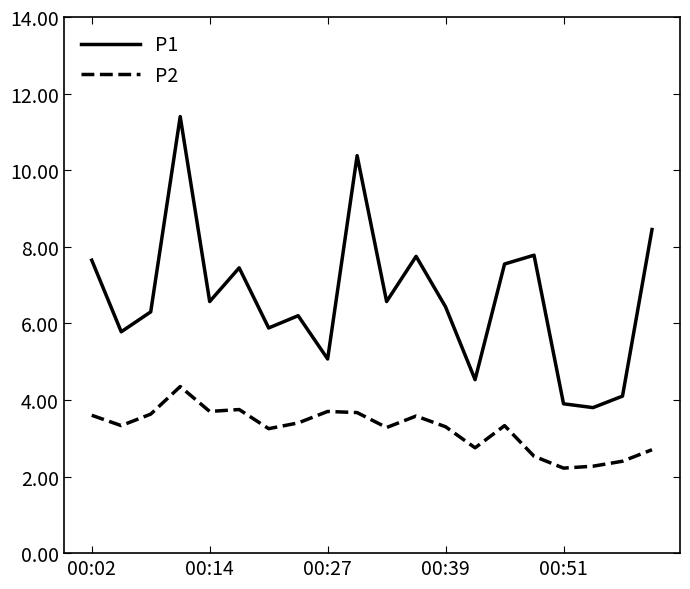

What is the average value of the P1 series?

6.7